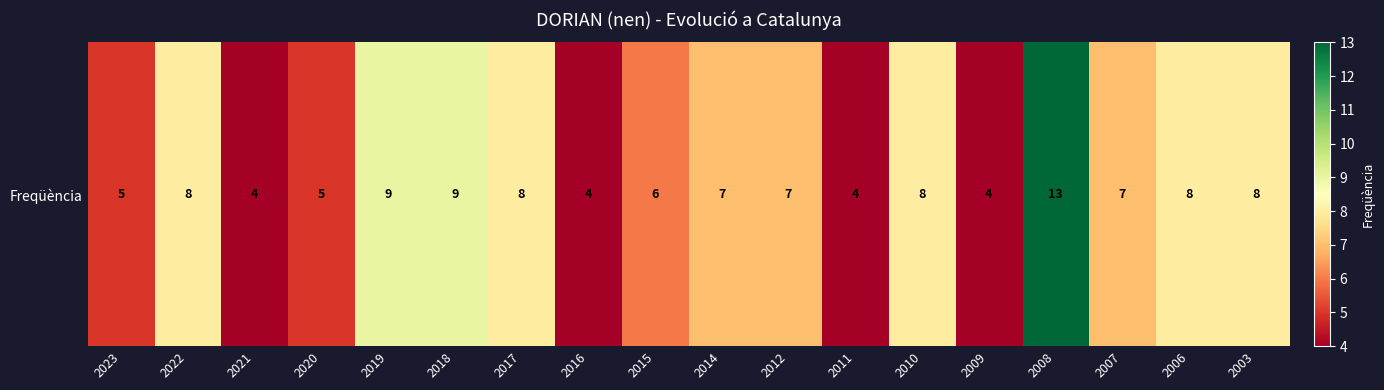

Reading left to right, transcribe all the data shown in this chart.

5	8	4	5	9	9	8	4	6	7	7	4	8	4	13	7	8	8